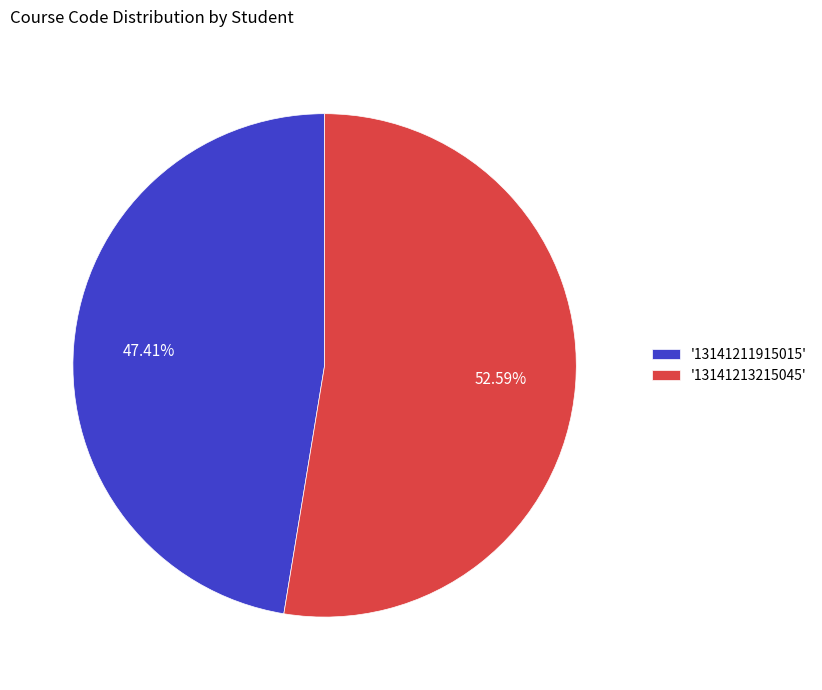

What is the ratio of the value at '13141211915015' to the value at '13141213215045'?

0.9